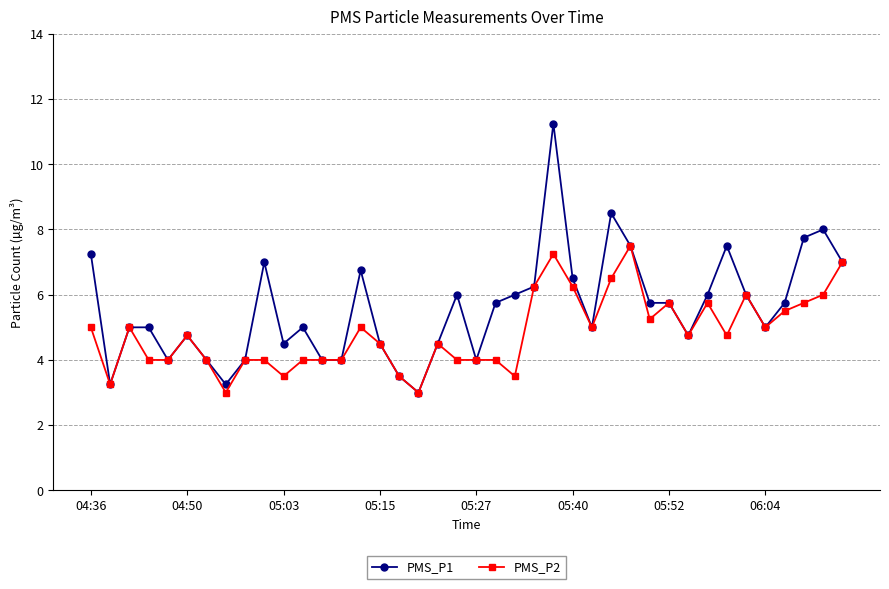

Which series has the largest total across all categories?

PMS_P1